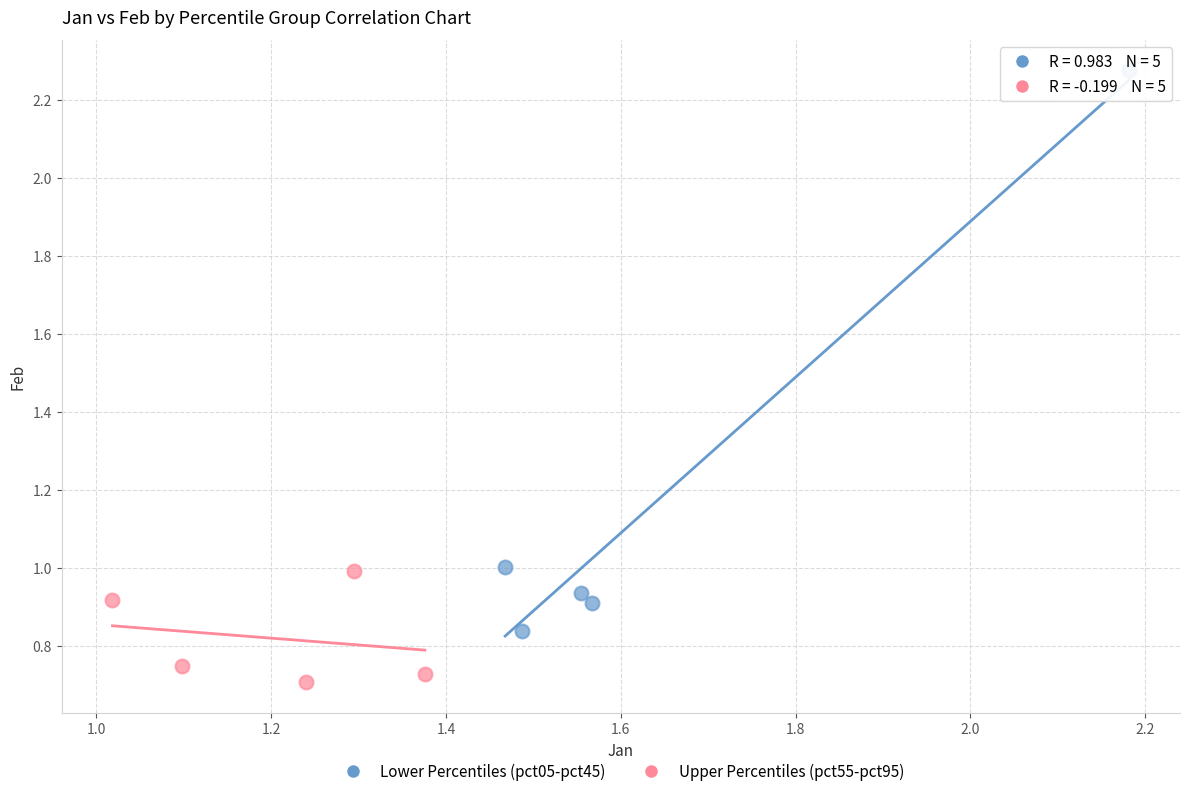

Which series has the widest spread of Y values?

Lower Percentiles (pct05-pct45)